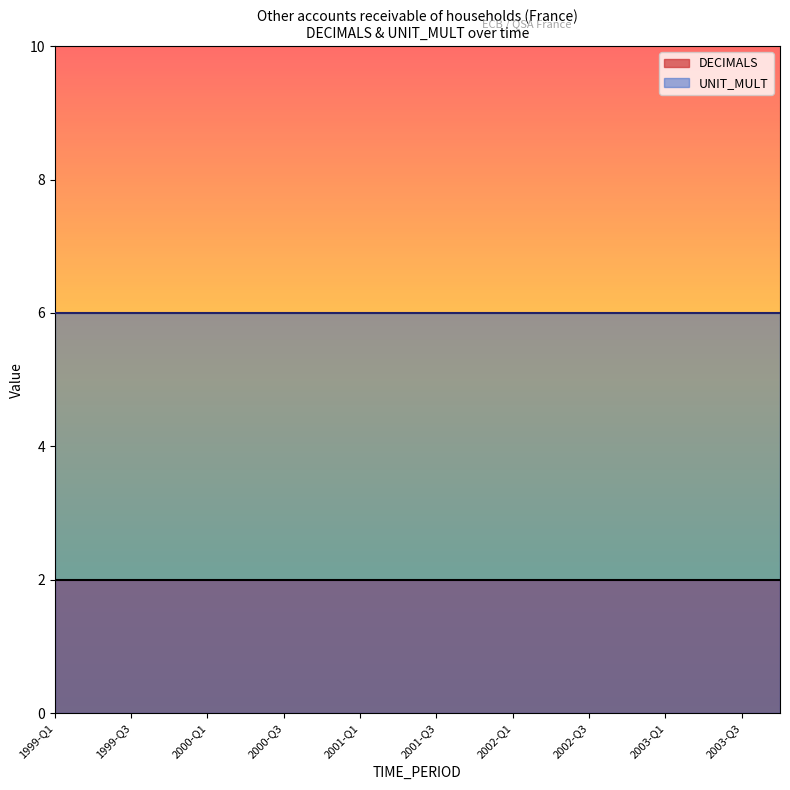

At 1999-Q4, list the series in order from smallest to largest.

DECIMALS, UNIT_MULT